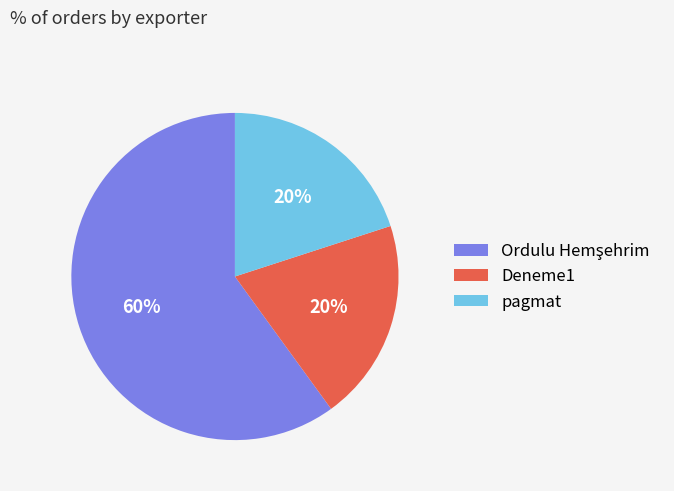

To the nearest percent, what percentage of the pie is Deneme1?

20%